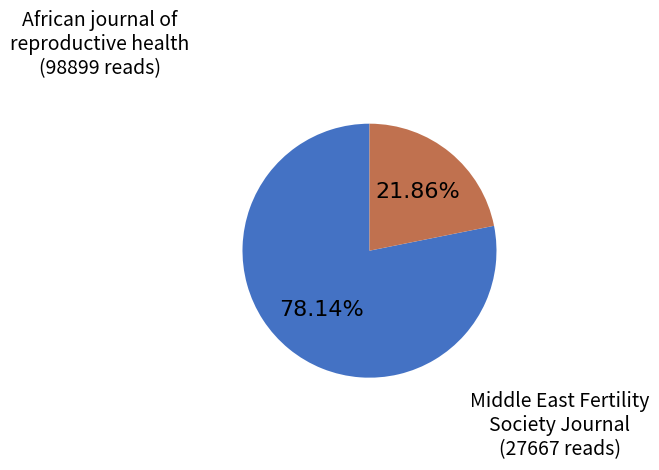

Is African journal of reproductive health the majority of the pie?

Yes